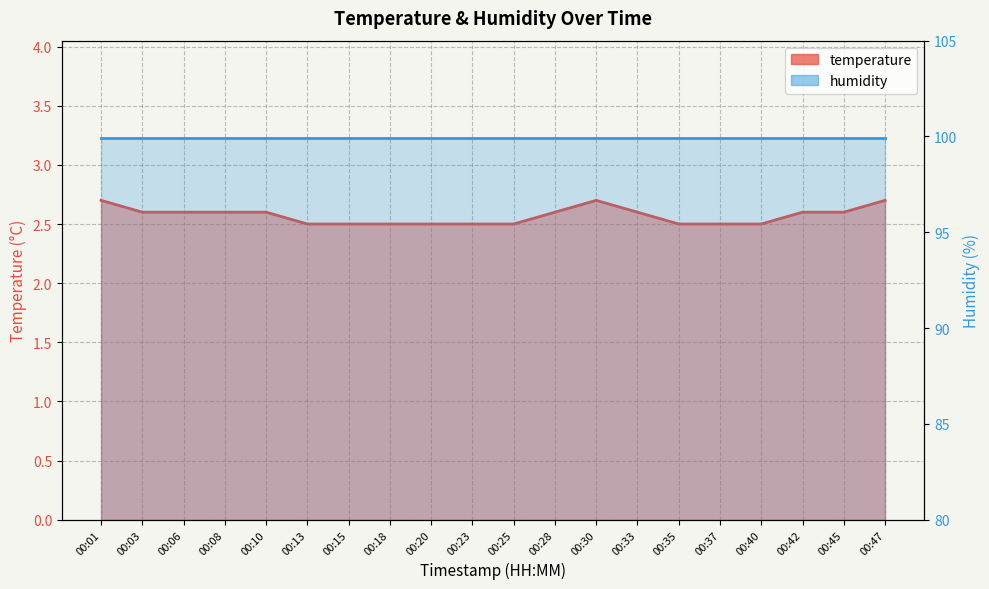

What is the greatest value displayed?

2.7